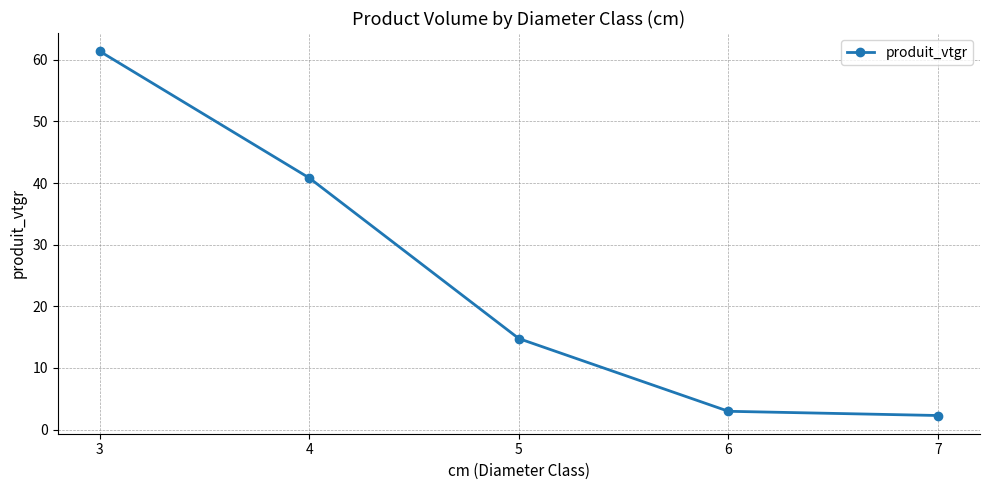

What is the value of the 2nd point from the left?

40.8